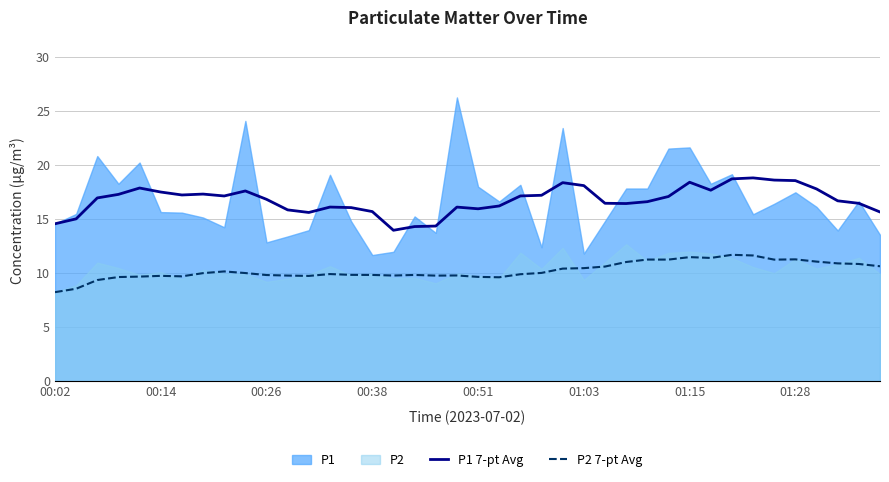

What position from the right is 18?

22